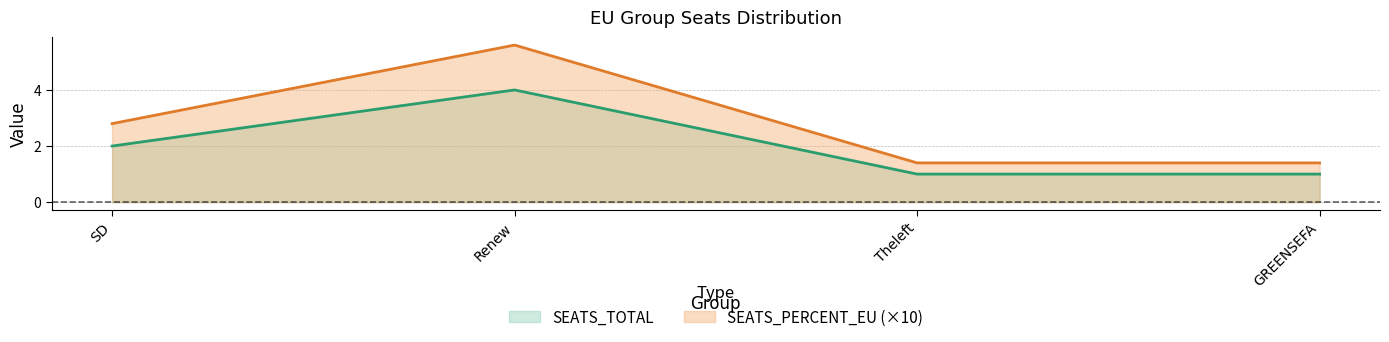

What is the sum of the SEATS_PERCENT_EU values at Theleft and GREENSEFA?

2.8